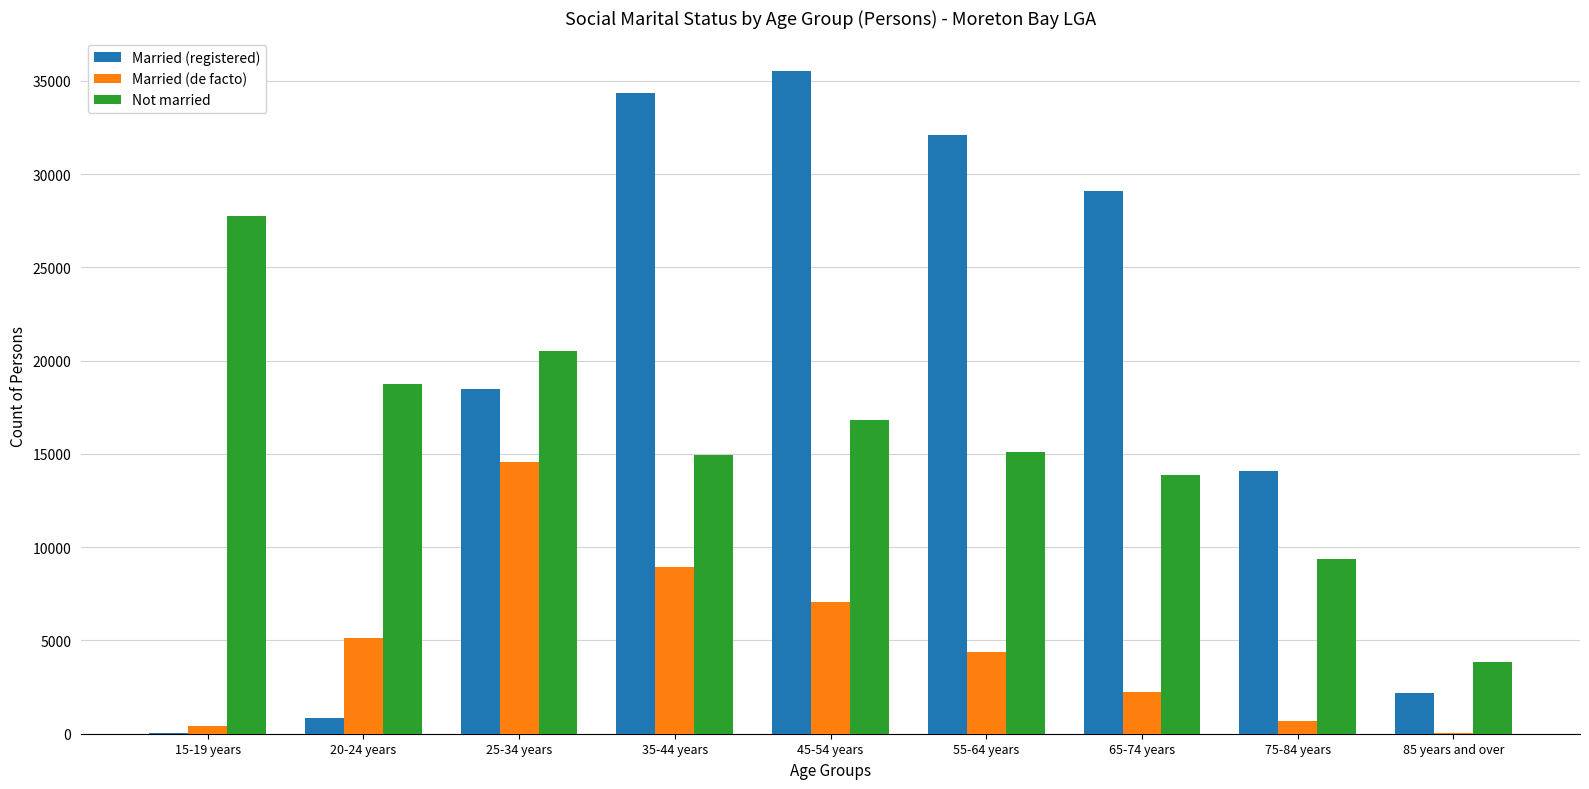

At which label is Married (de facto) closest to 7304?

45-54 years